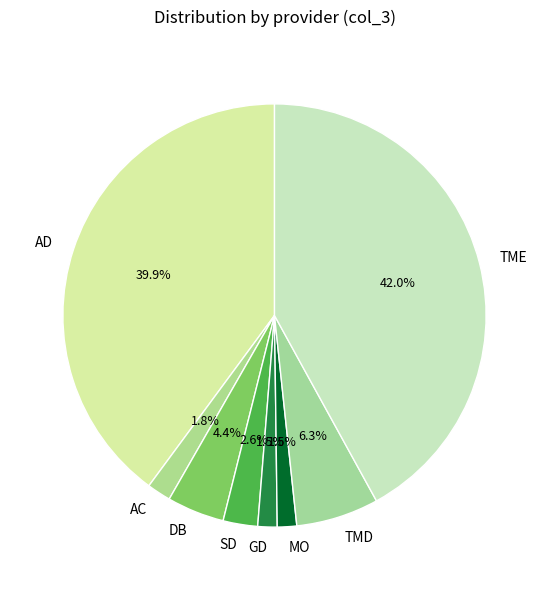

How many slices are in this pie chart?

8